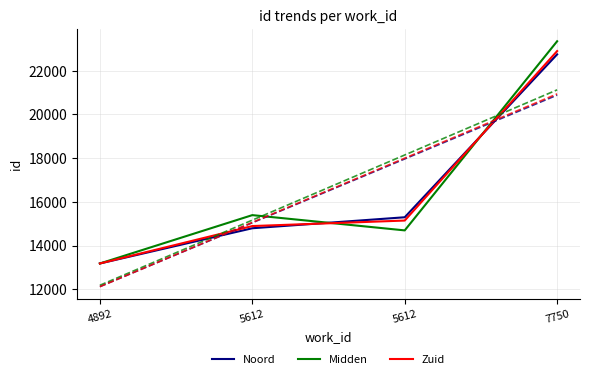

What is the difference between the maximum and minimum values in the Midden series?

10163